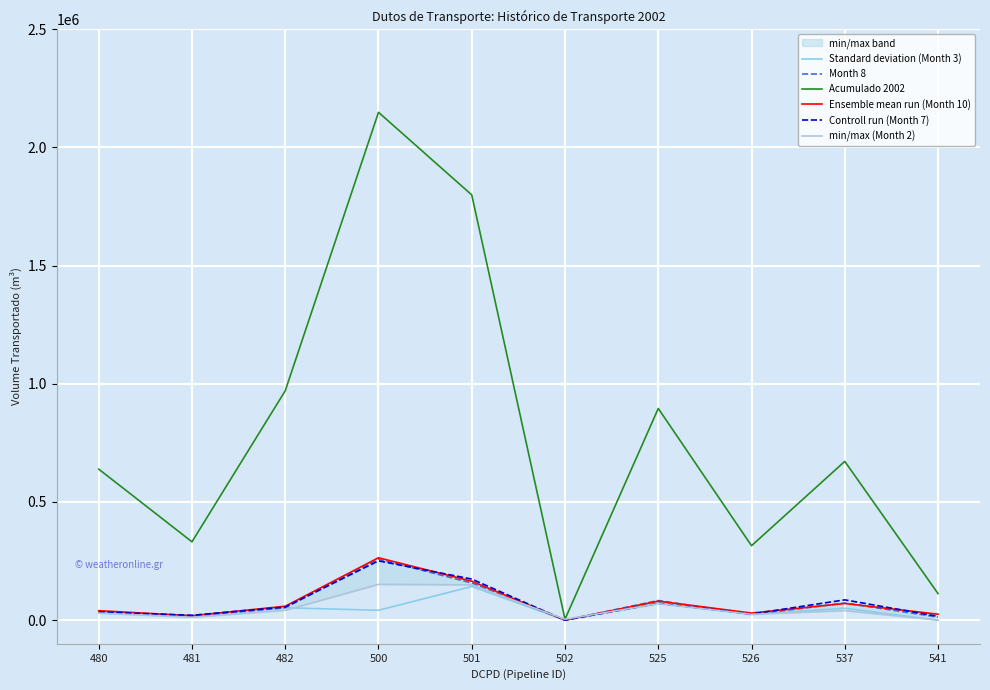

At which category is the sum across all series the highest?

500